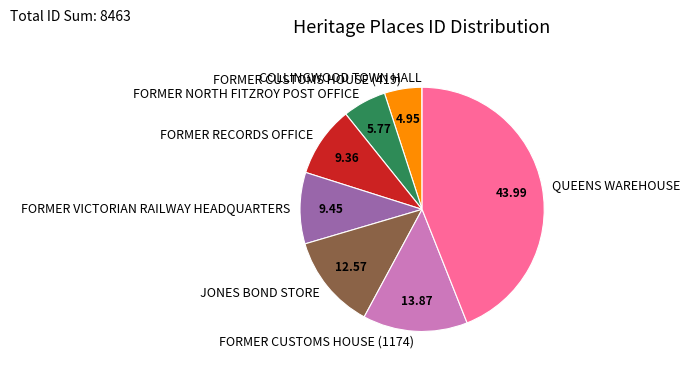

Is FORMER RECORDS OFFICE the majority of the pie?

No